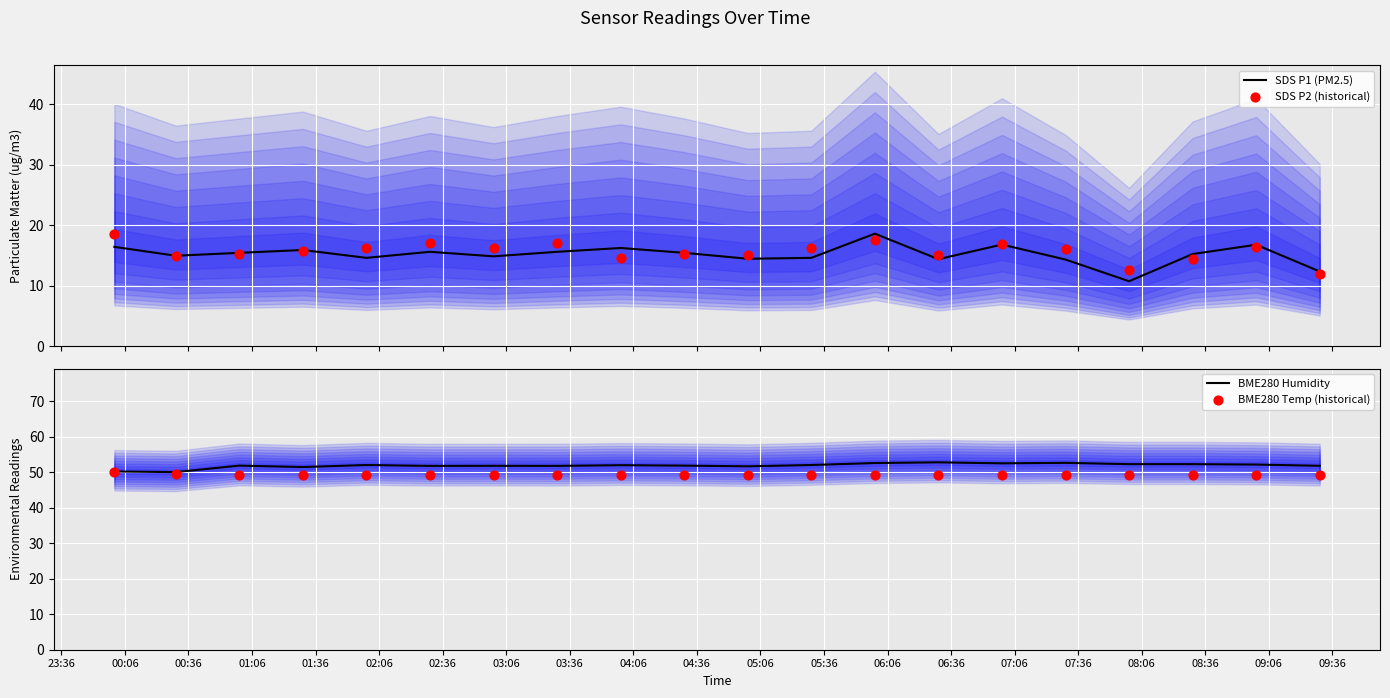

Which series contains the highest Y value?

BME280 Humidity